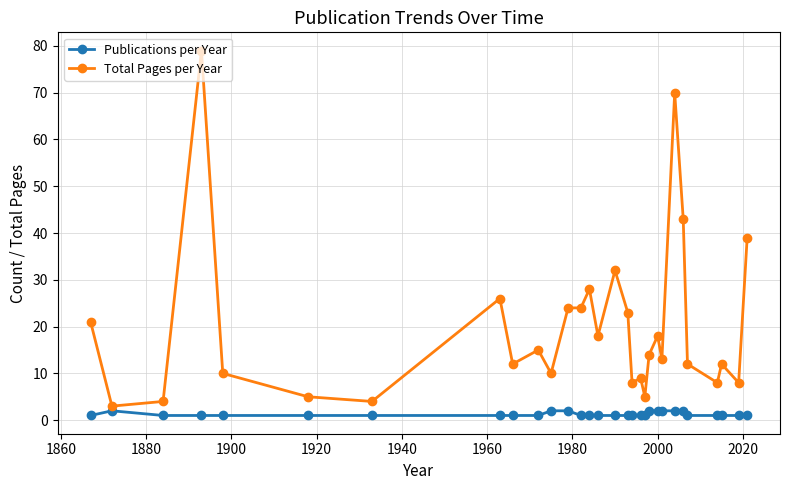

True or false: Publications per Year and Total Pages per Year cross at least once.

False